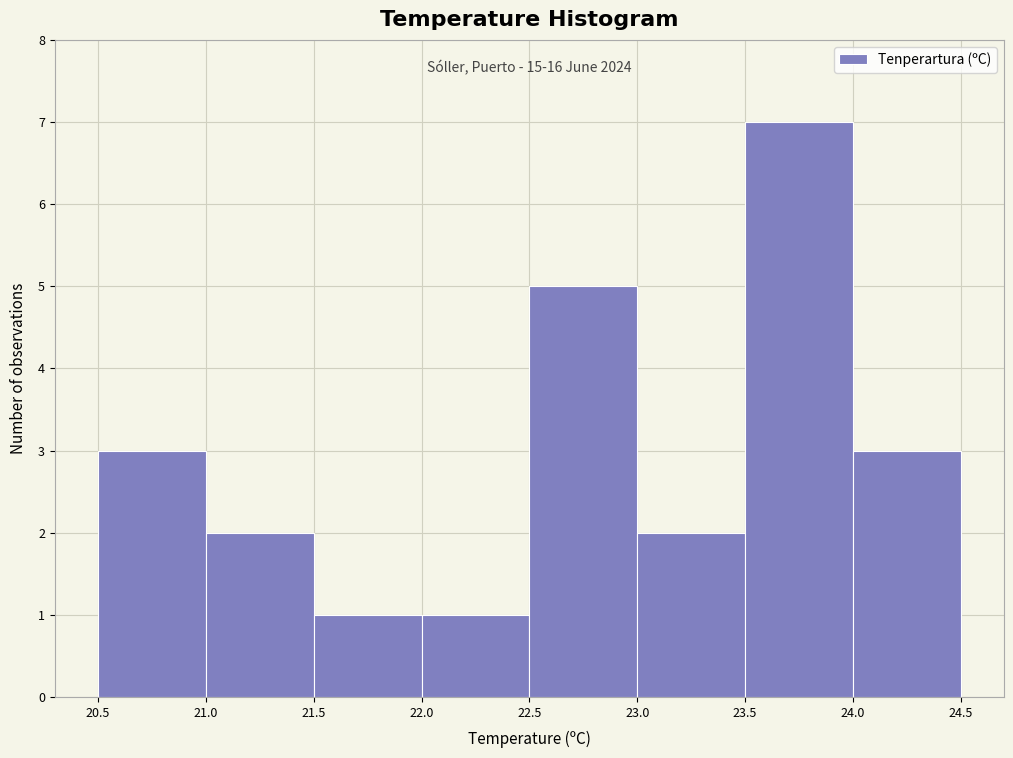

Over which range of the x-axis is the bar tallest?

23.5 to 24.0